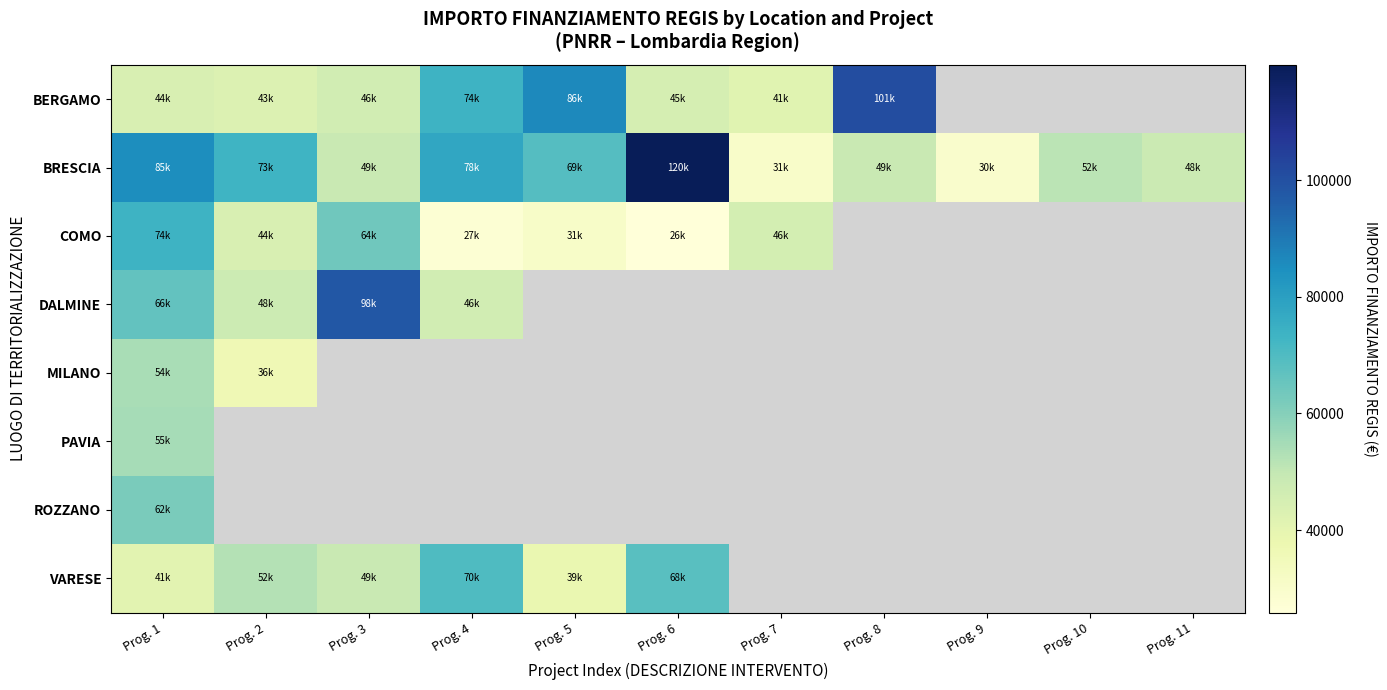

Count the number of data series in this chart.

8